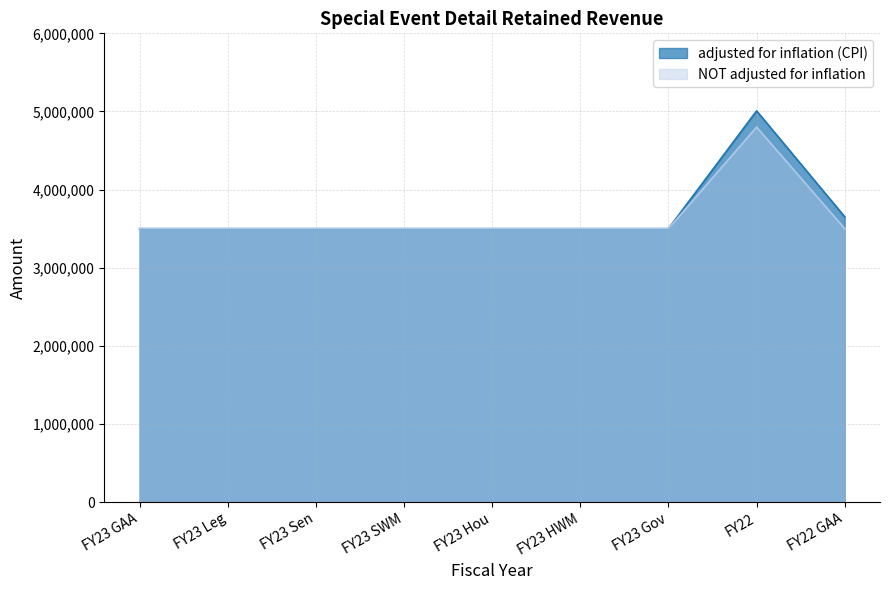

True or false: adjusted for inflation (CPI) has a value of 4893874 at FY23 SWM.

False